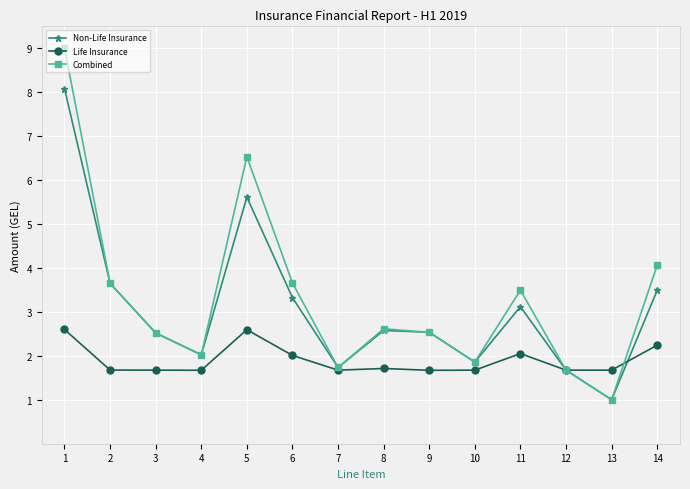

What is the difference between the maximum and minimum values in the Non-Life Insurance series?

7.1